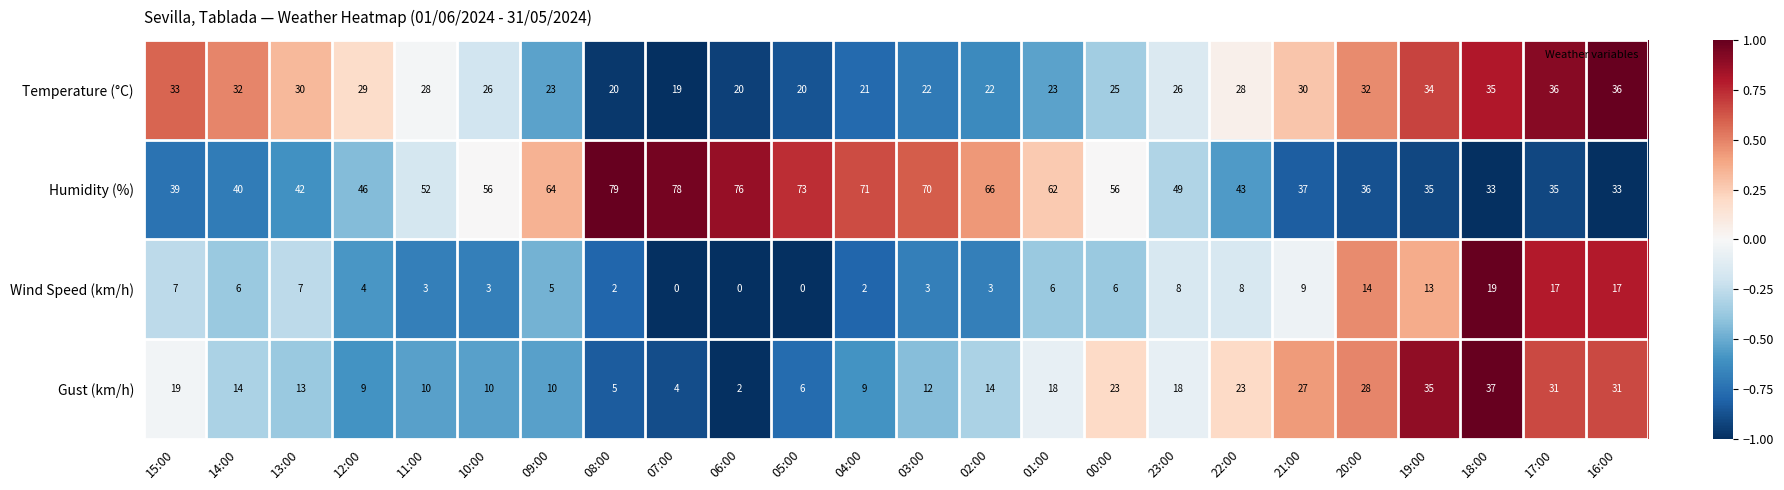

What is the spread (max minus min) of values at 05:00?

73